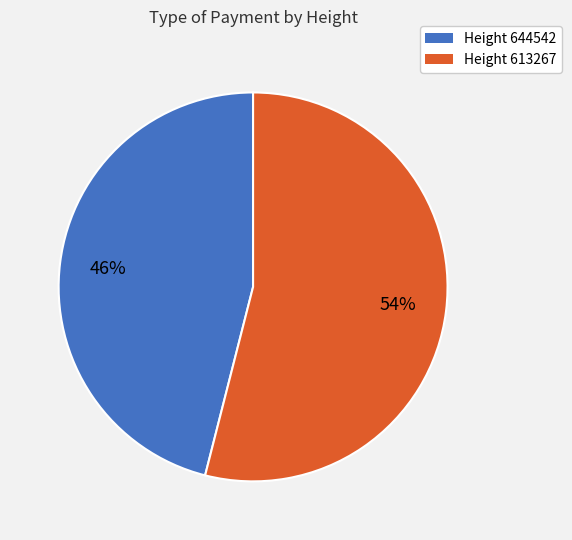

How many segments does this pie chart have?

2